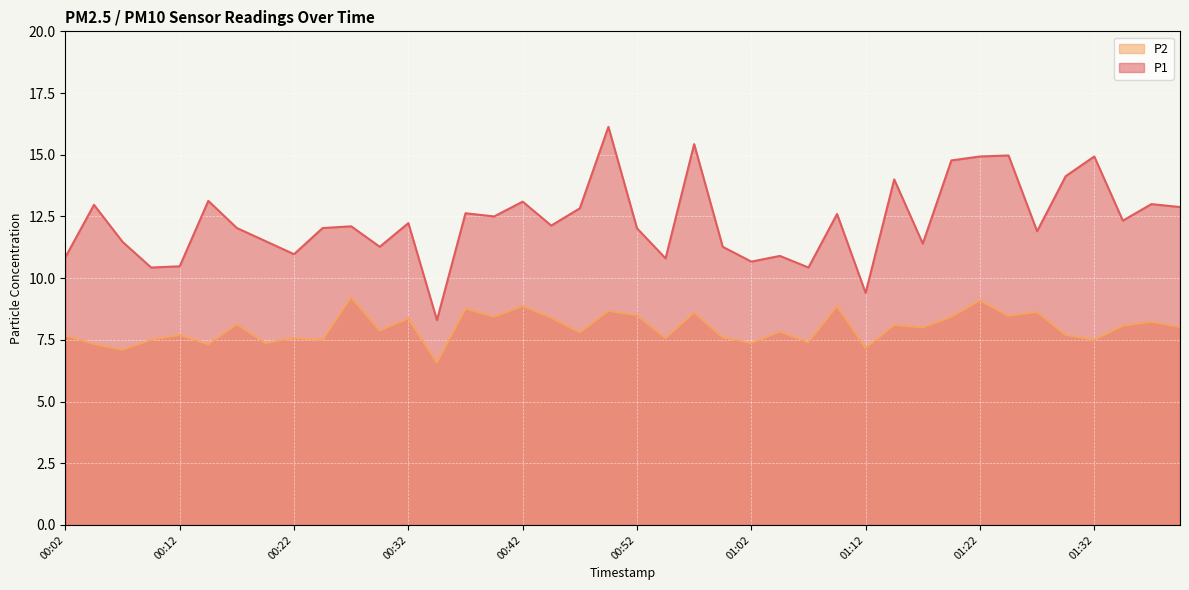

At which category does P2 reach its first local peak?

00:12